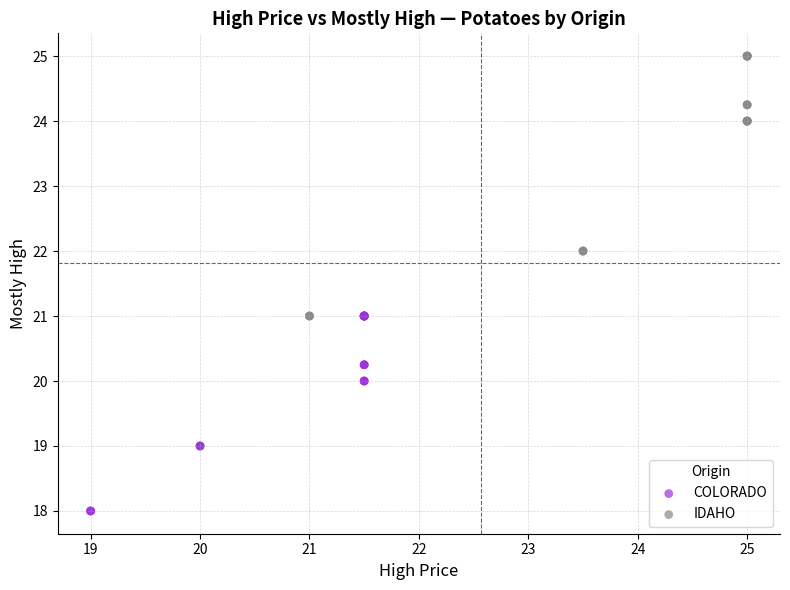

What are all the series names shown in the legend?

COLORADO, IDAHO